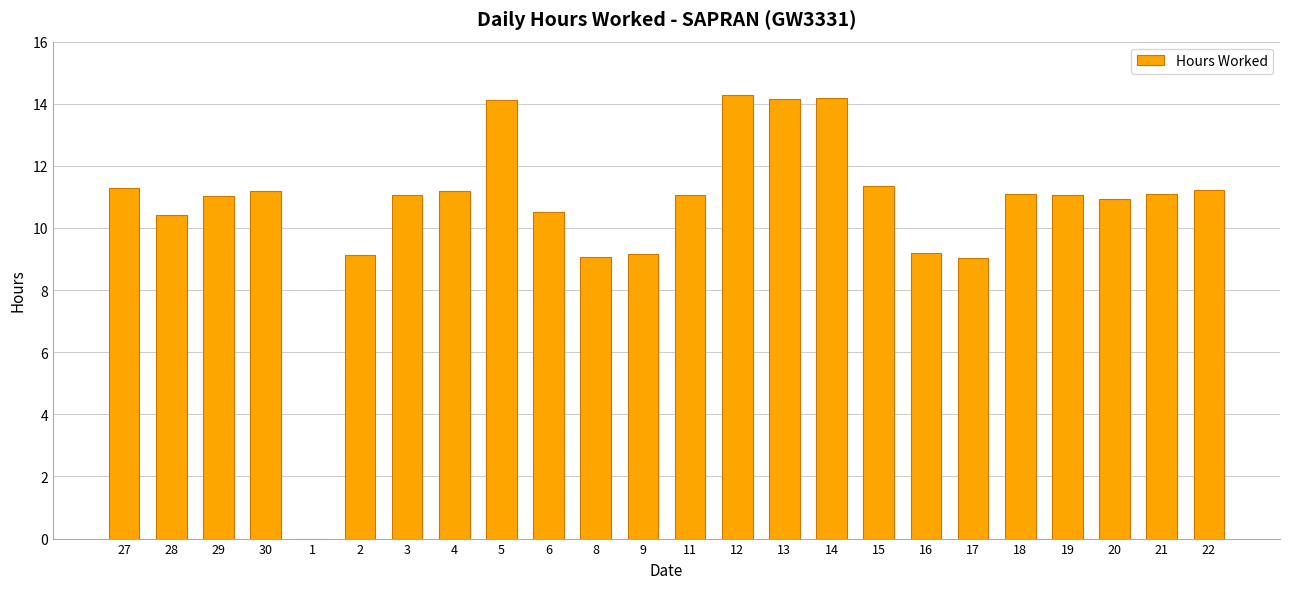

True or false: the data shows 18.5 at 5.

False